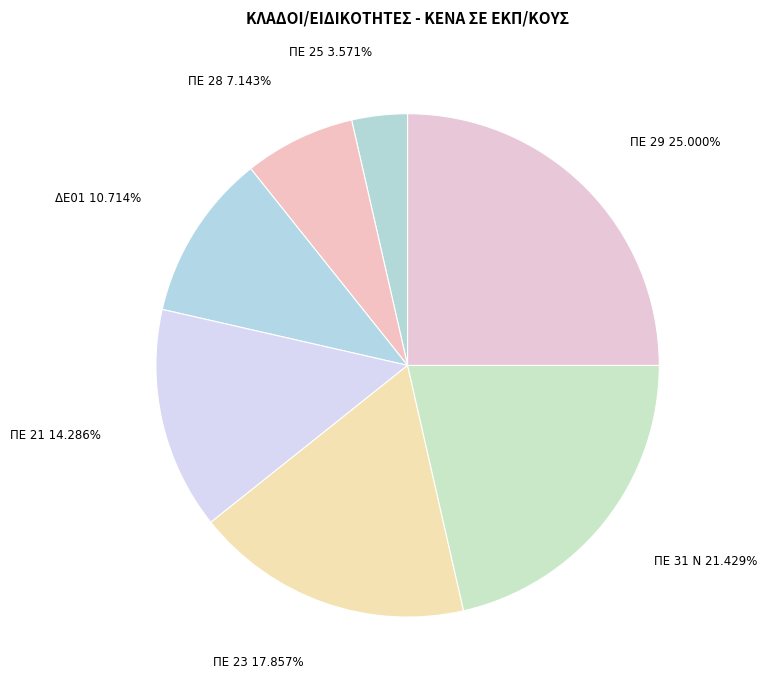

Count the number of slices in the pie.

7